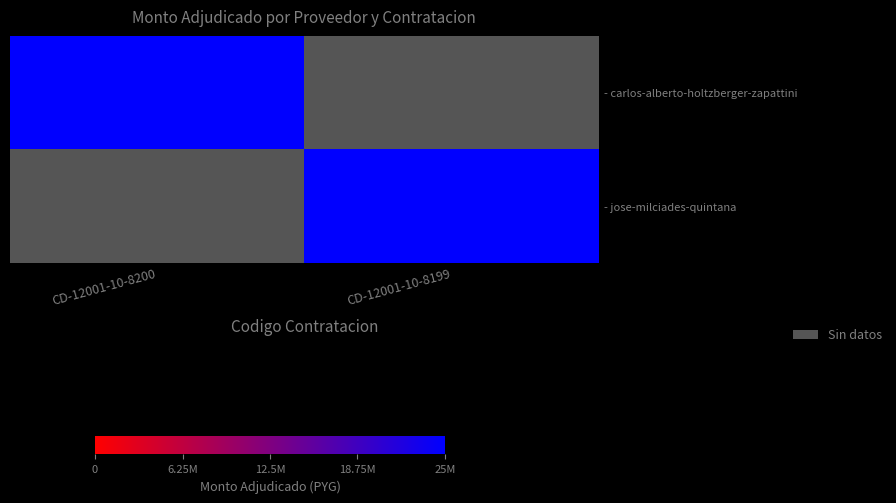

Which category has the lowest value across all series?

CD-12001-10-8199